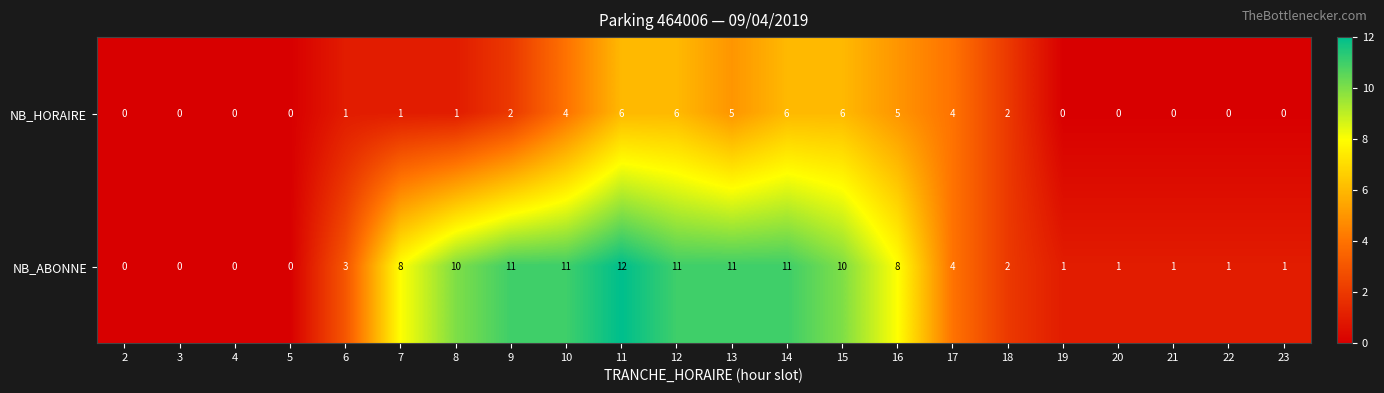

Which series has the widest spread of values?

NB_ABONNE